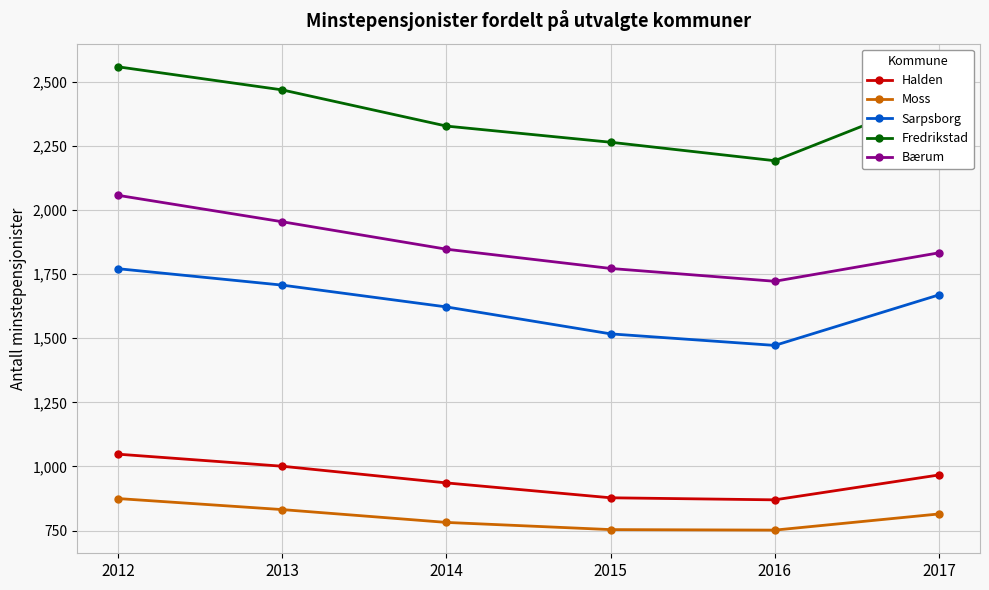

Which series has the largest range (max minus min)?

Fredrikstad